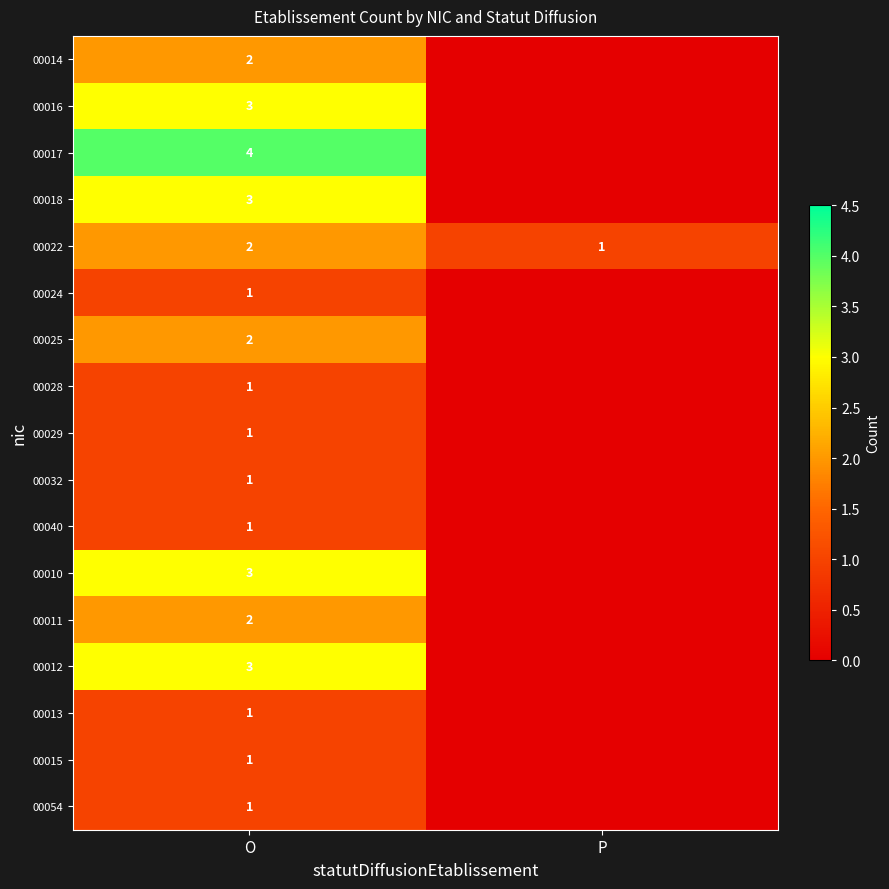

Is the value of 00017 at O greater than the value of 00018 at O?

Yes